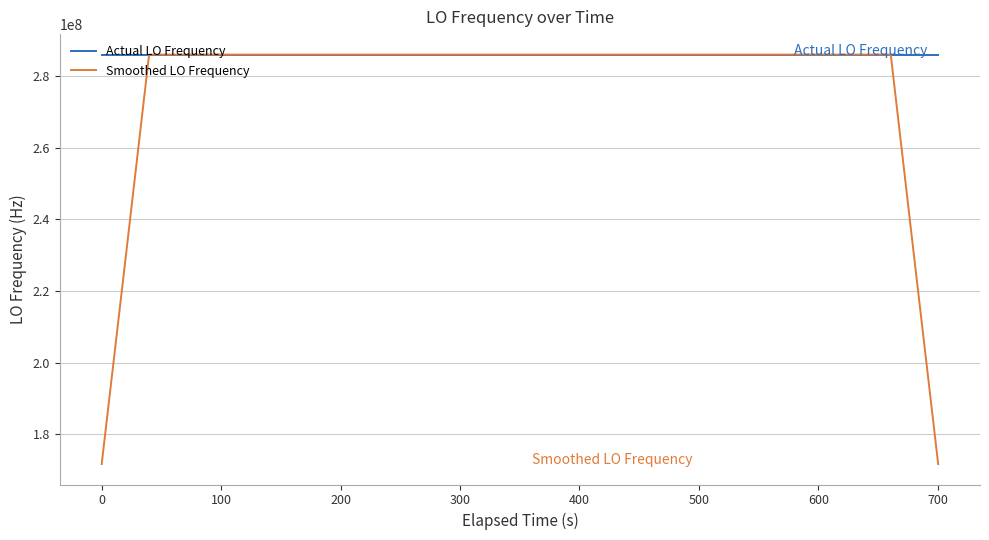

Which series has the widest spread of values?

Smoothed LO Frequency